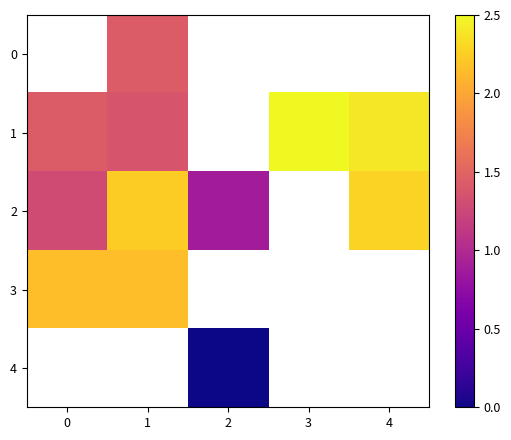

How many 1 values are between 1 and 2?

2